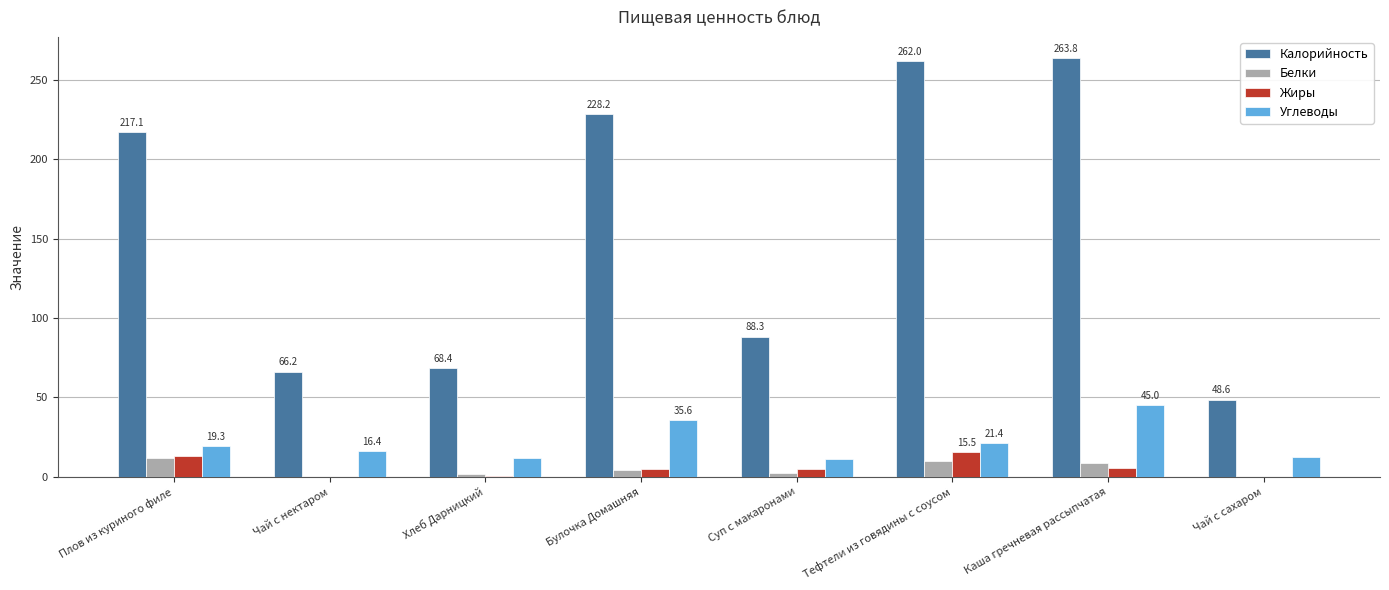

What is the highest value of the Калорийность series?

263.8